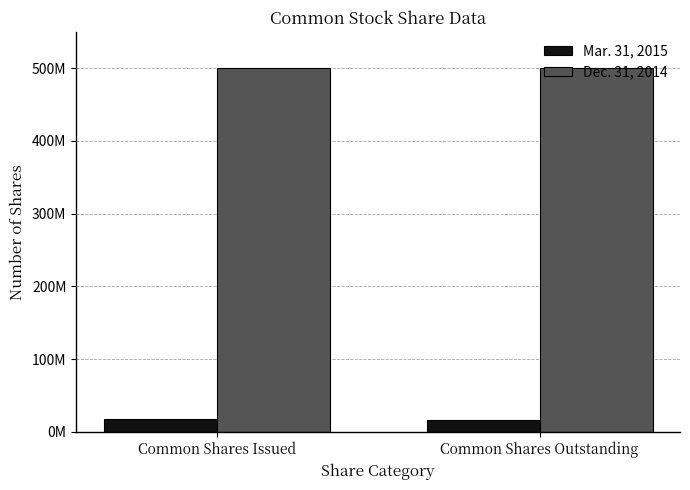

Which label corresponds to the smallest value in the chart?

Common Shares Outstanding